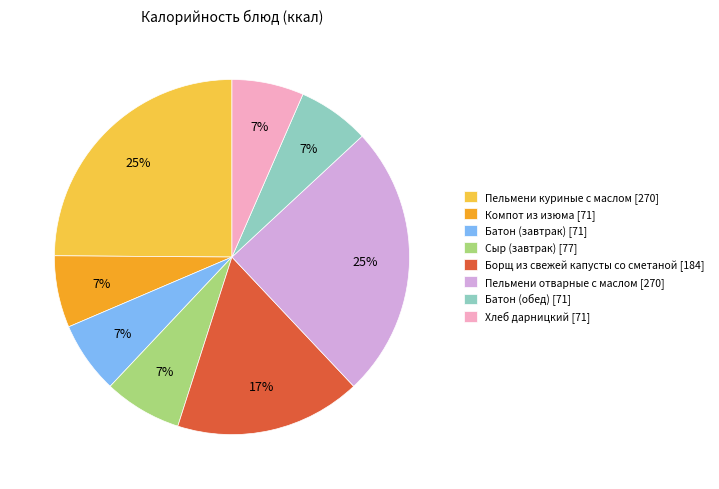

Combined, do Борщ из свежей капусты со сметаной [184] and Пельмени куриные с маслом [270] account for over 50%?

No